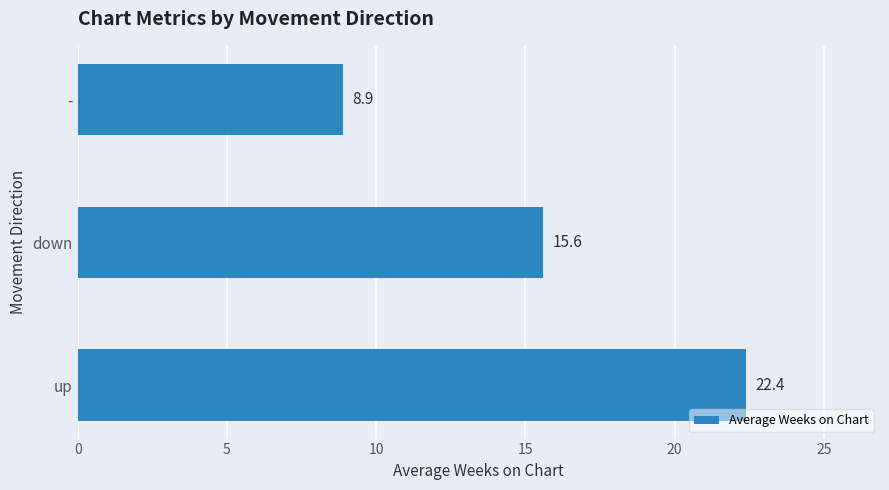

What is the sum of all values?

46.9